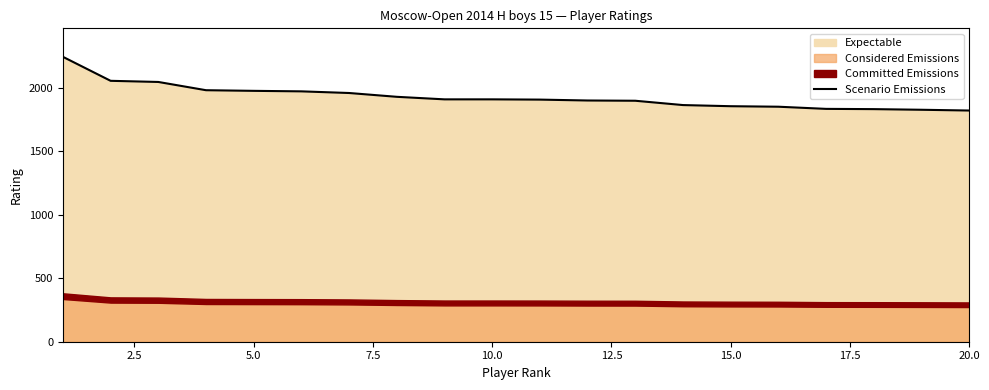

How many lines are shown in the chart?

1